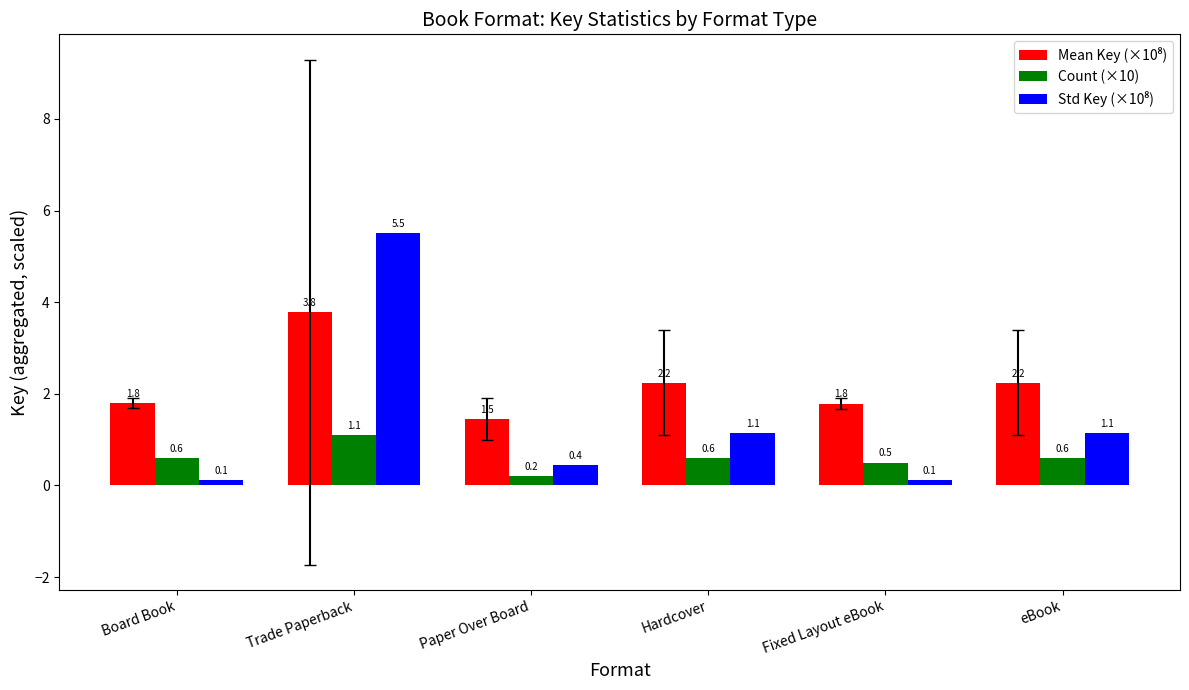

At which category is the sum across all series the highest?

Trade Paperback